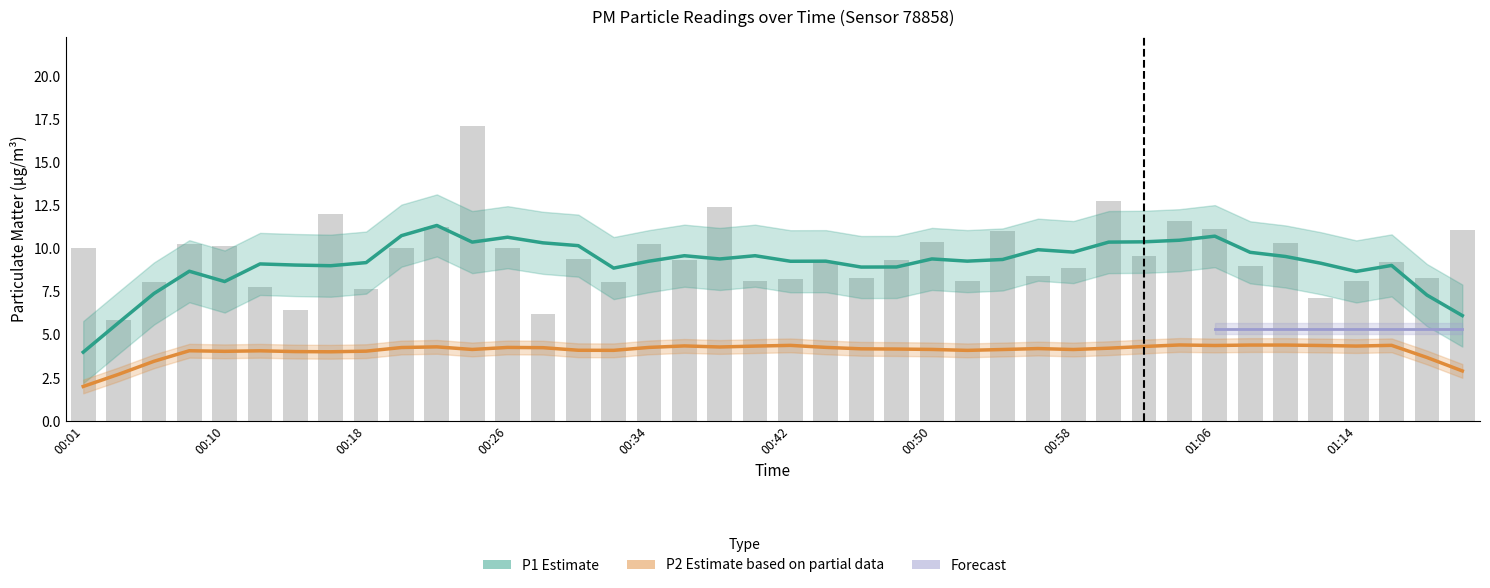

The chart shows a value of 11.2 at 00:22. True or false?

True